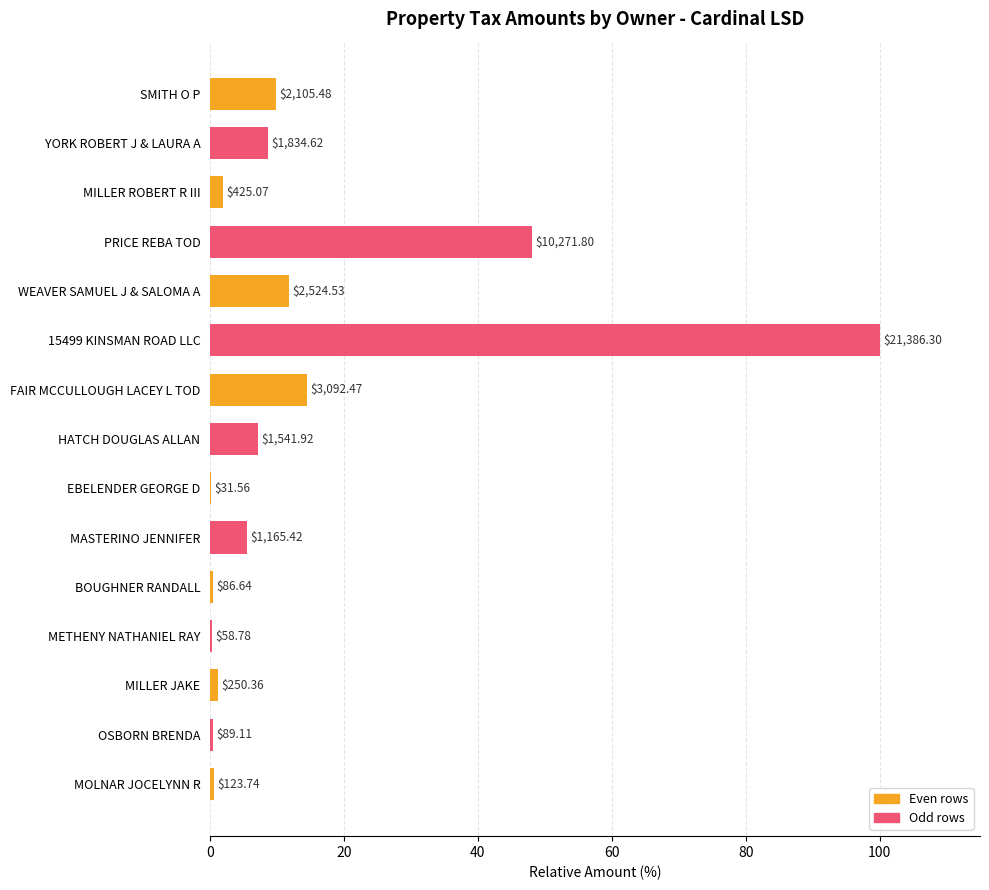

Are the bars horizontal?

Yes